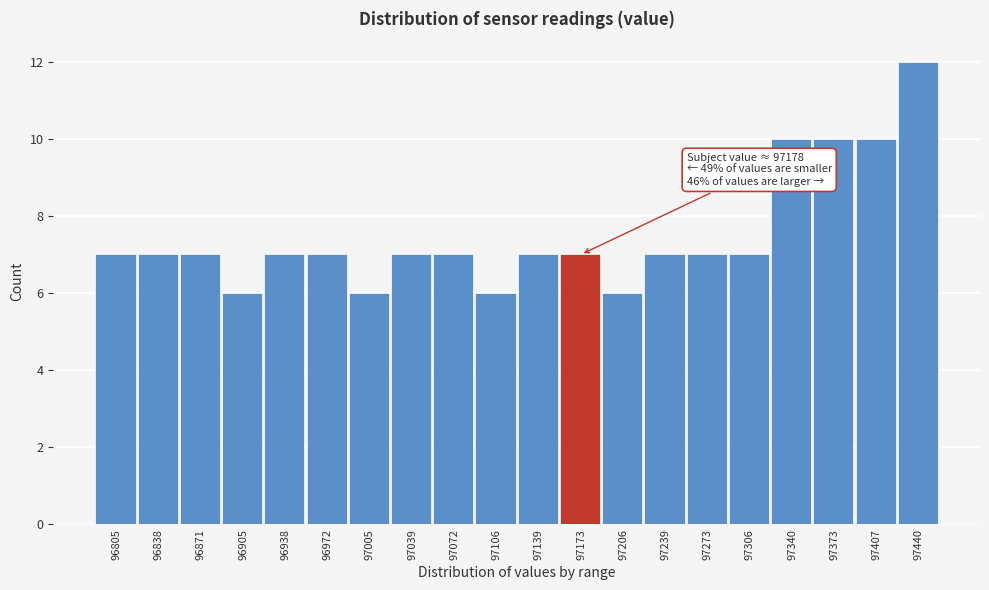

Reading left to right, transcribe all the data shown in this chart.

7	7	7	6	7	7	6	7	7	6	7	7	6	7	7	7	10	10	10	12